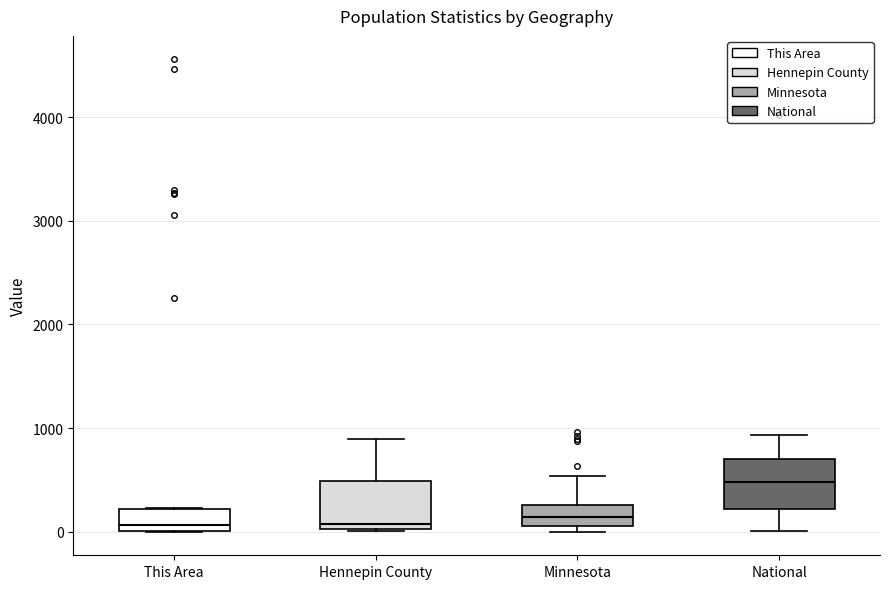

Where does the upper whisker of the box for Hennepin County end on the y-axis? The values are not printed on the chart, so give them approximately, as read against the axis.

900